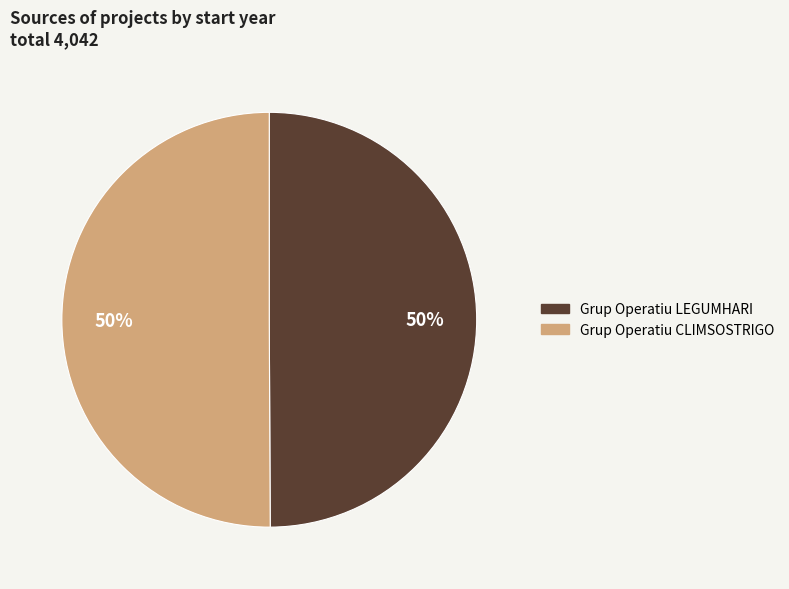

What is the ratio of the value at Grup Operatiu LEGUMHARI to the value at Grup Operatiu CLIMSOSTRIGO?

1.0